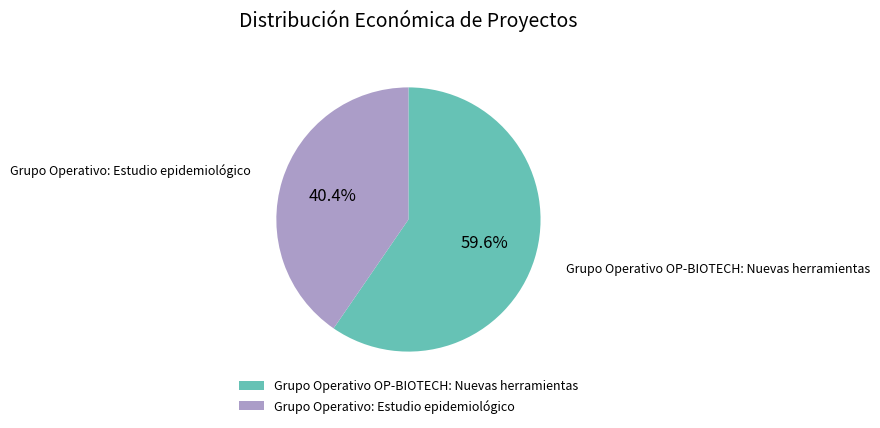

Which slice is the smallest?

Grupo Operativo: Estudio epidemiológico